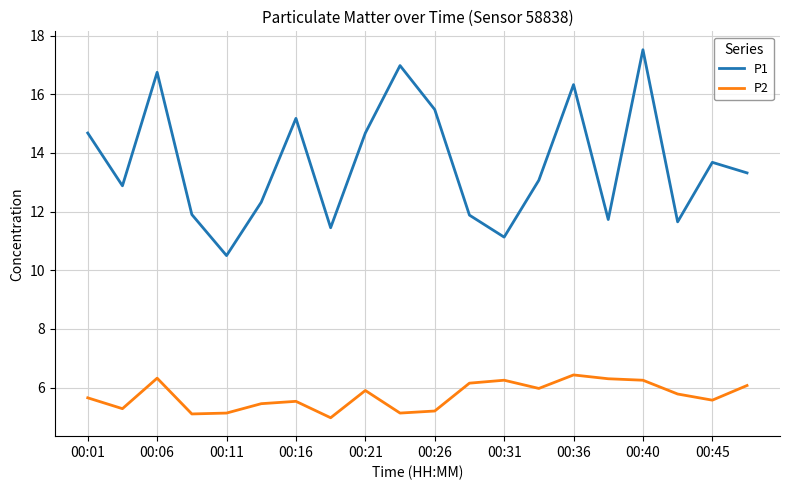

True or false: P1 and P2 cross at least once.

False